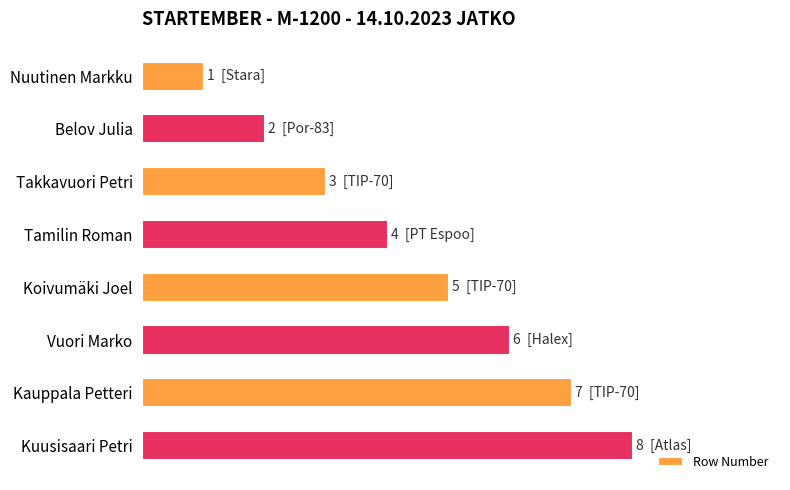

Are the bars horizontal?

Yes